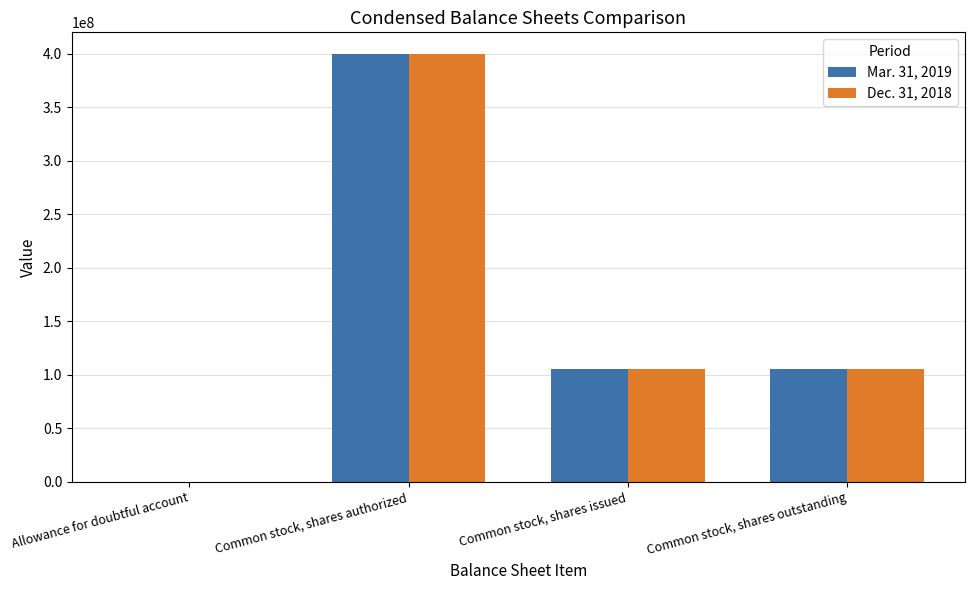

Reading left to right, transcribe all the data shown in this chart.

Mar. 31, 2019: 0	400000000	105102718	105102718
Dec. 31, 2018: 0	400000000	105102718	105102718